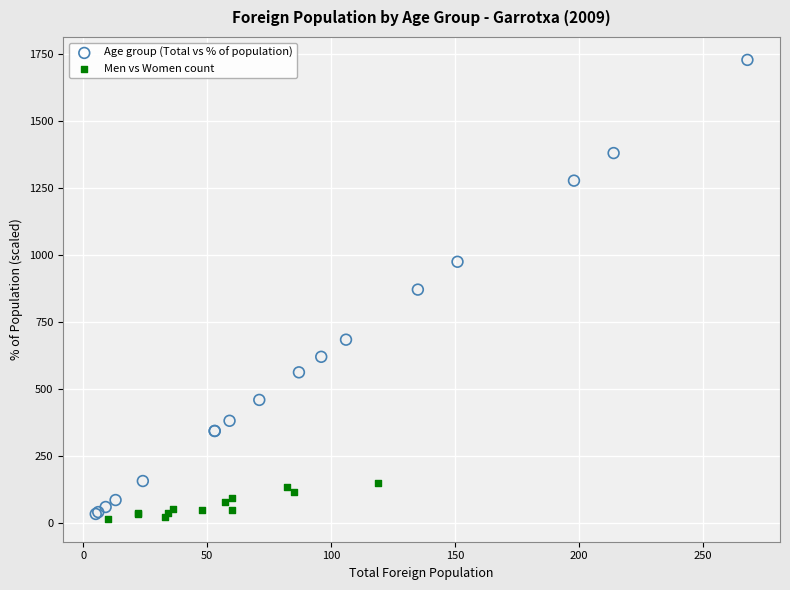

Which series has the largest Y range (max minus min)?

Age group (Total vs % of population)